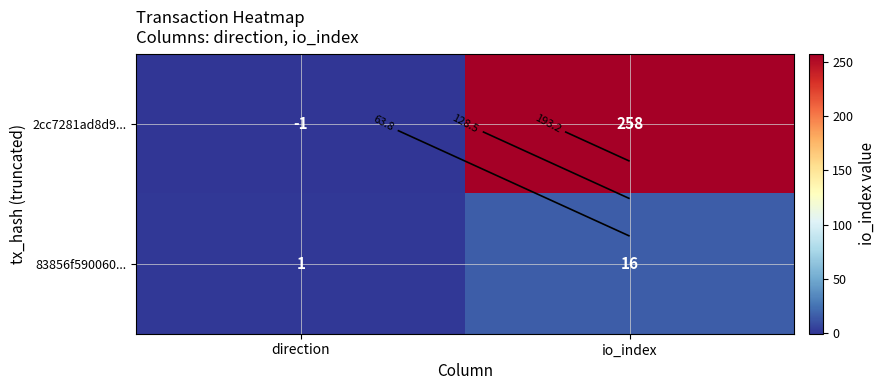

What is the difference between the 2cc7281ad8d9... values at io_index and direction?

259